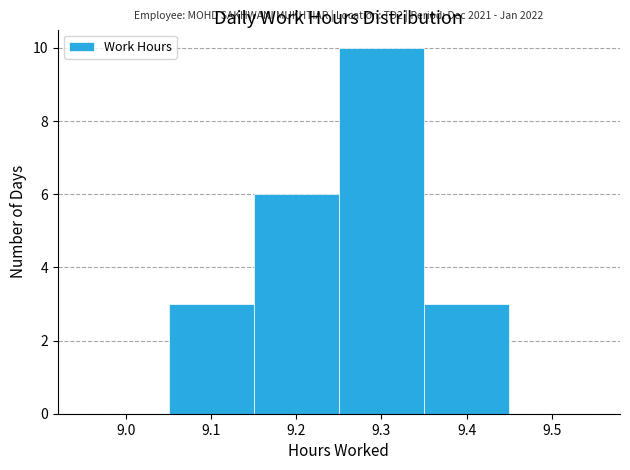

Which range on the x-axis has the tallest bar?

9.25 to 9.35